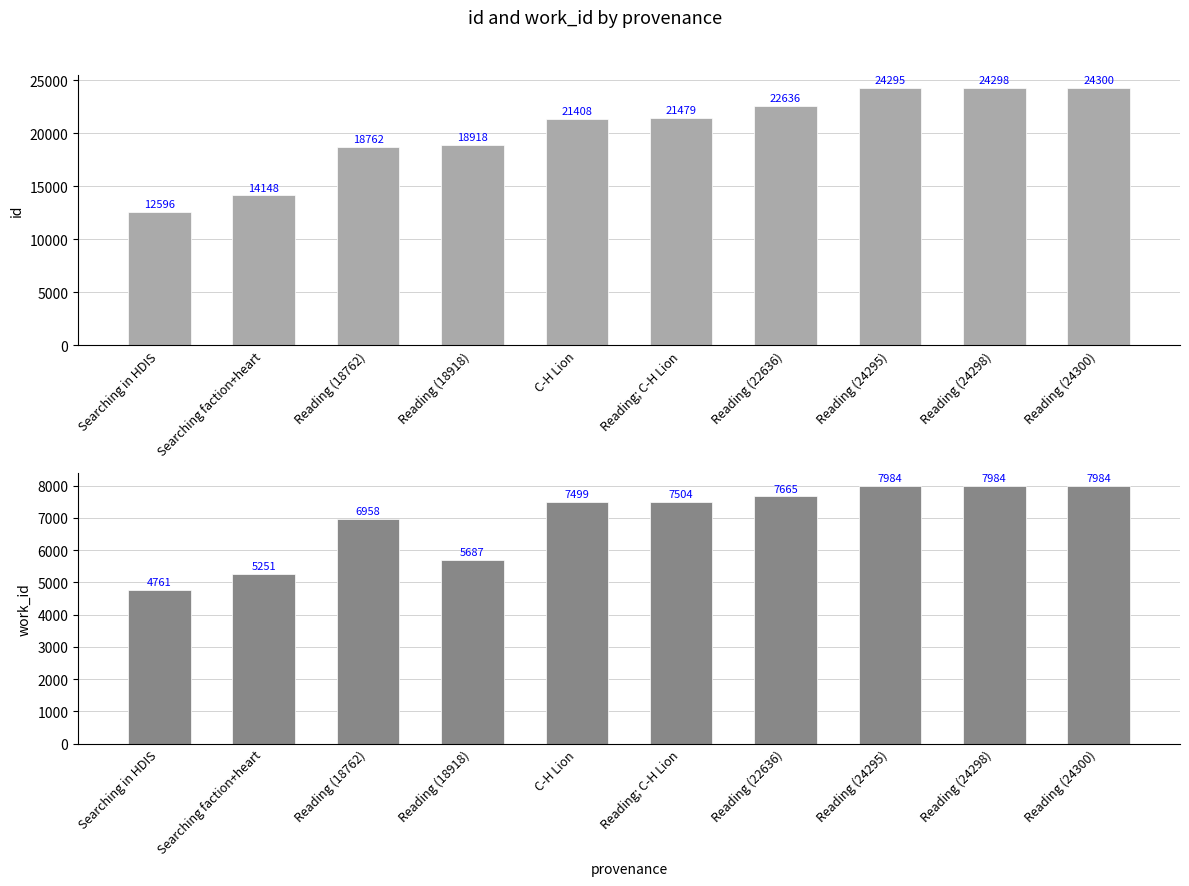

What are all the series names shown in the legend?

id, work_id